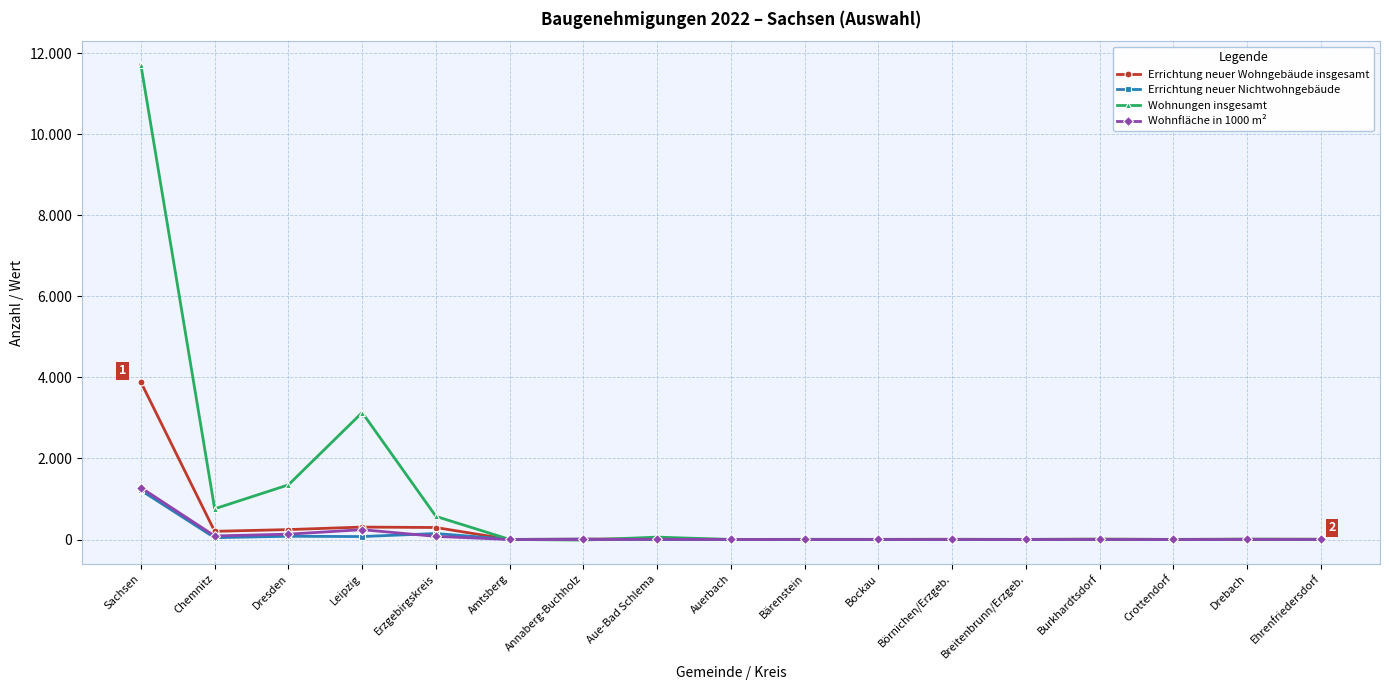

What is the sum of all Wohnungen insgesamt values?

17616.0